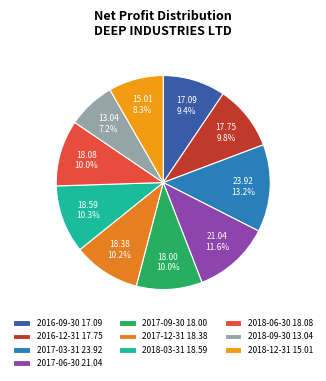

True or false: 2017-06-30 accounts for 1% of the total.

False